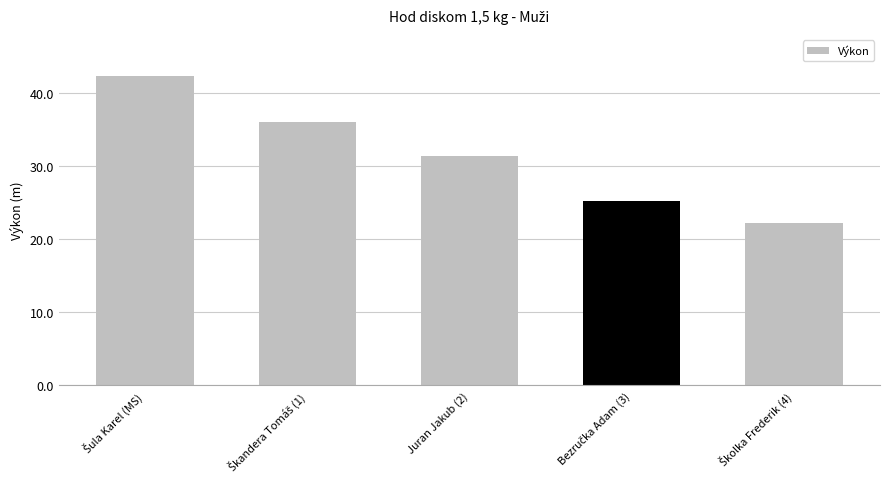

True or false: the data shows 56.2 at Juran Jakub (2).

False